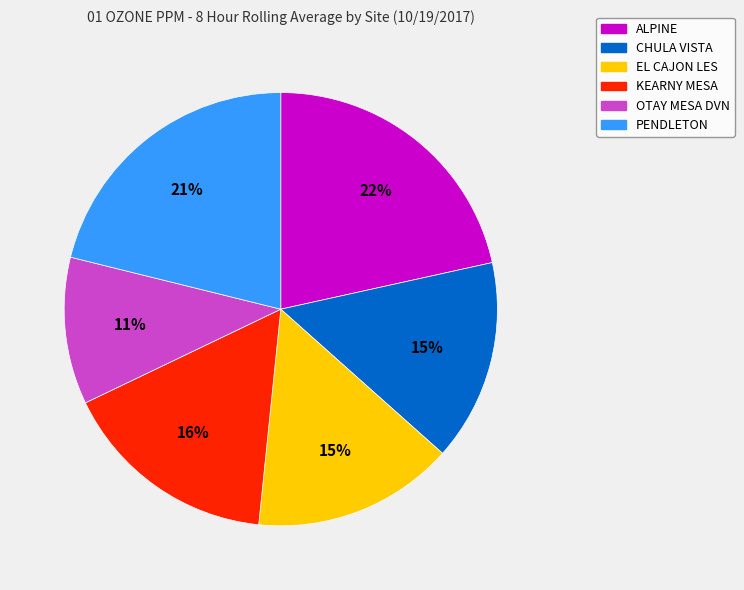

Is the sum of KEARNY MESA and EL CAJON LES greater than half?

No